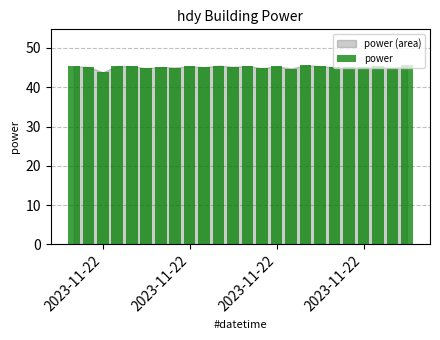

What is the value of the 10th bar from the left?

45.1